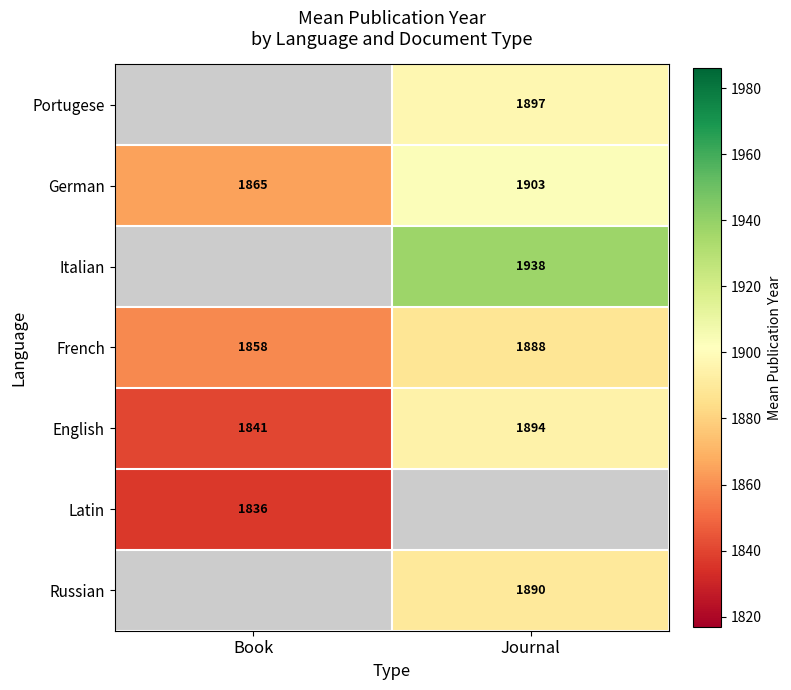

What is the difference between the German values at Book and Journal?

38